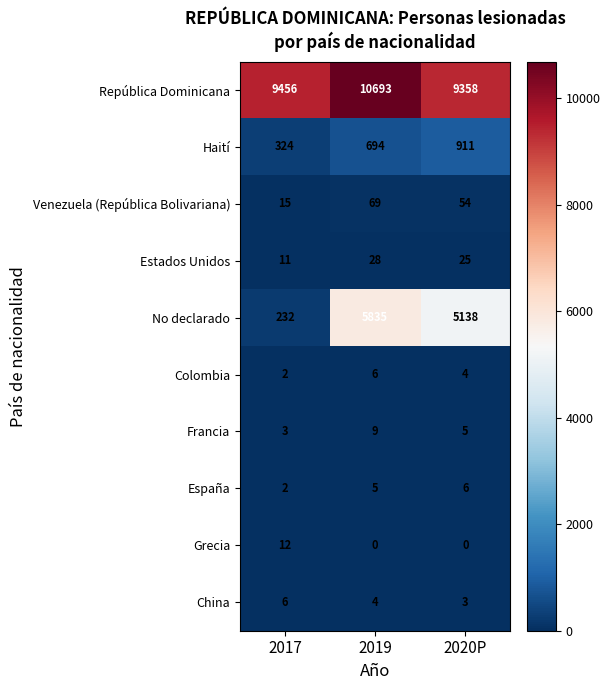

Reading left to right, what are all the values shown in this chart?

República Dominicana: 9456	10693	9358
Haití: 324	694	911
Venezuela (República Bolivariana): 15	69	54
Estados Unidos: 11	28	25
No declarado: 232	5835	5138
Colombia: 2	6	4
Francia: 3	9	5
España: 2	5	6
Grecia: 12	0	0
China: 6	4	3